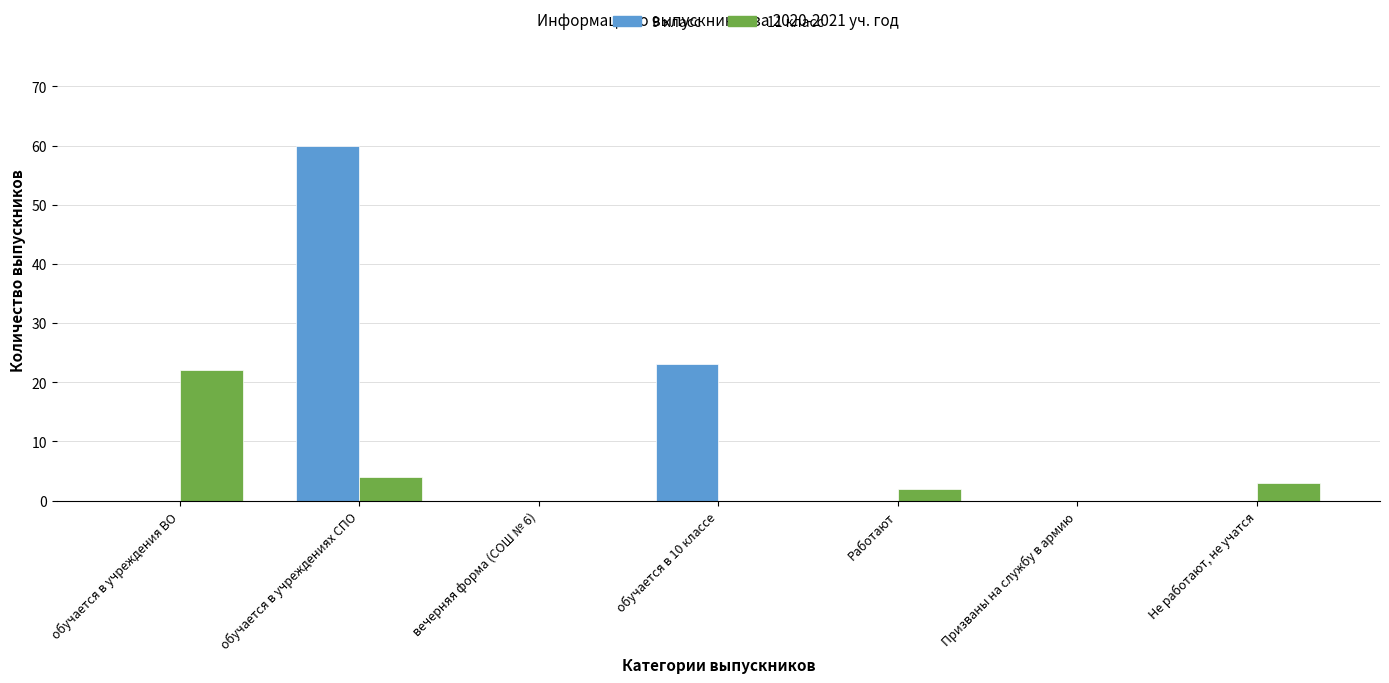

Count the number of categories in the chart.

7